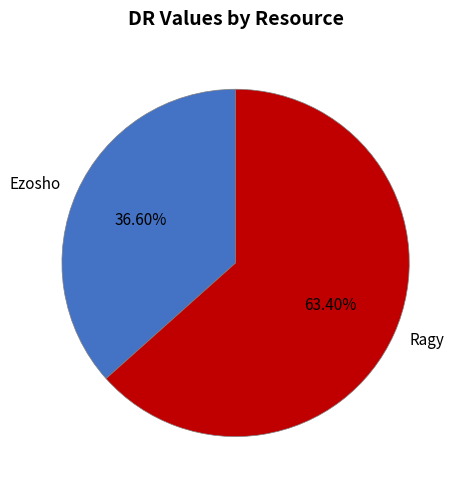

What percentage is NOT represented by Ragy?

36.6%